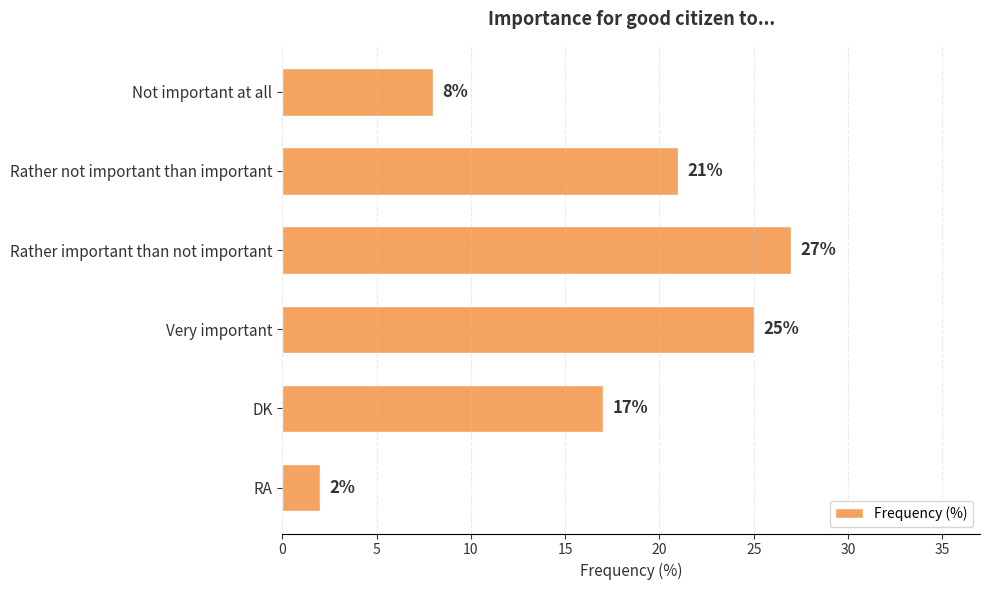

What is the difference between the second highest and minimum values?

23